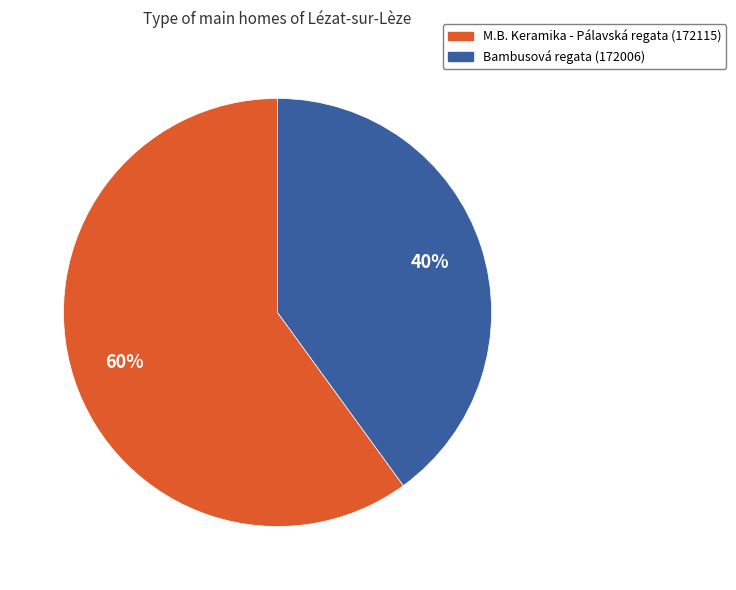

To the nearest percent, what is the average slice percentage?

50%